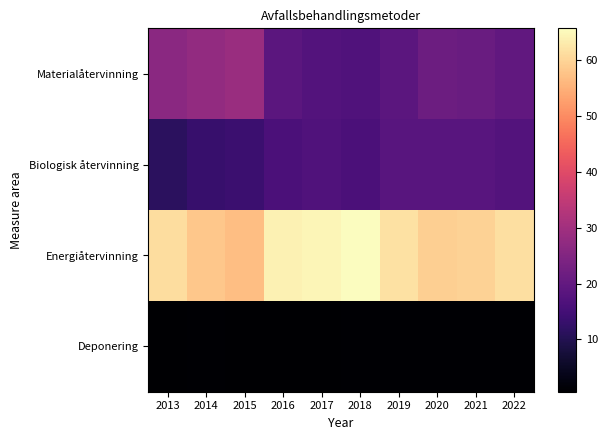

Which series changed the most between 2013 and 2014?

Energiåtervinning